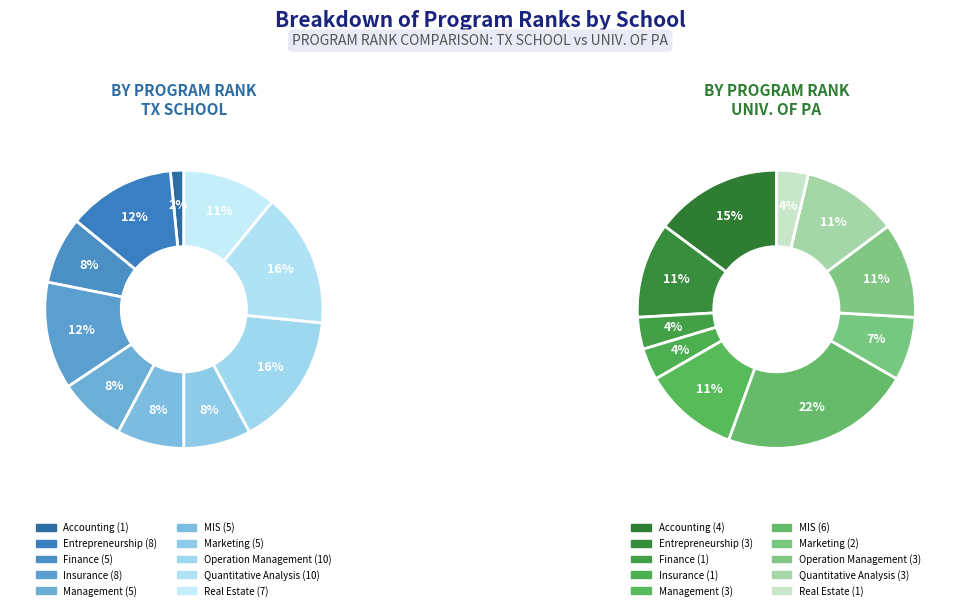

Rank the series by their maximum value, from highest to lowest.

TX School, Univ. of PA